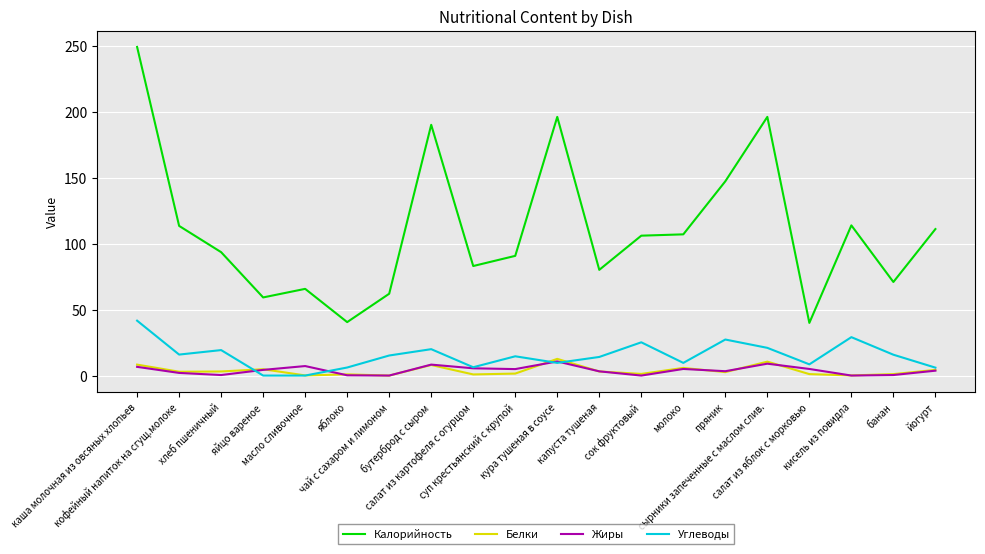

Which series has the largest total across all categories?

Калорийность